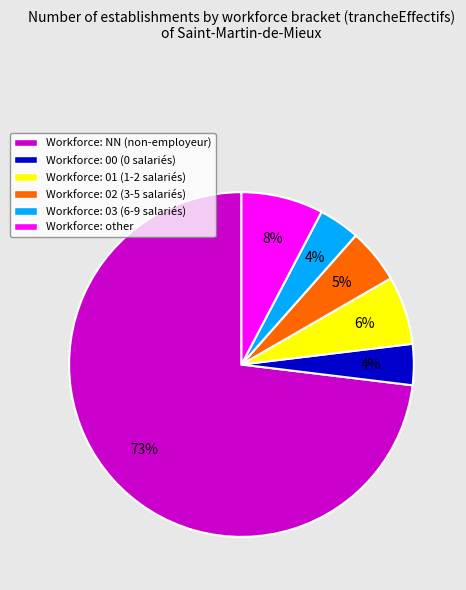

To the nearest percent, what portion does Workforce: 02 (3-5 salariés) represent?

5%